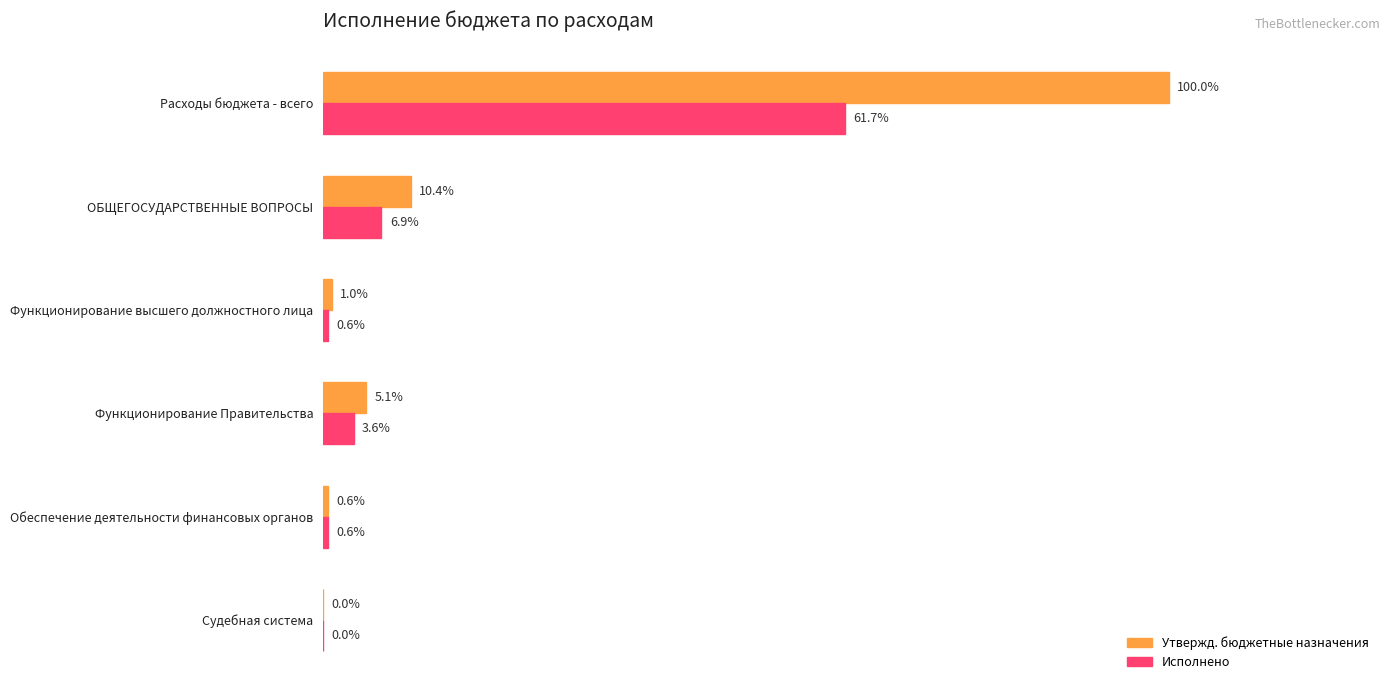

Which category has the highest value in the Исполнено series?

Расходы бюджета - всего